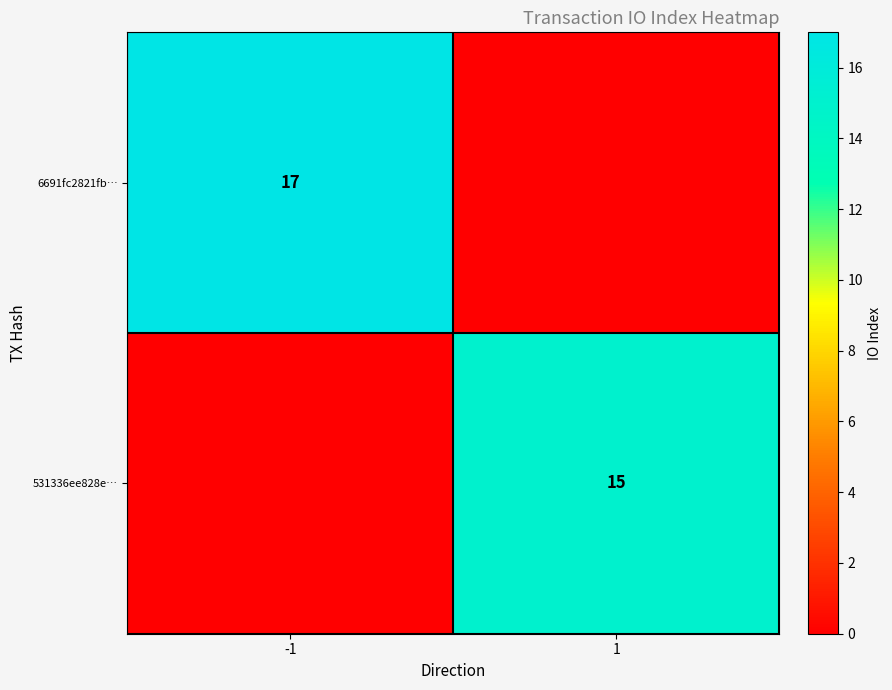

Is it true that 531336ee828e… equals 15 at 1?

True